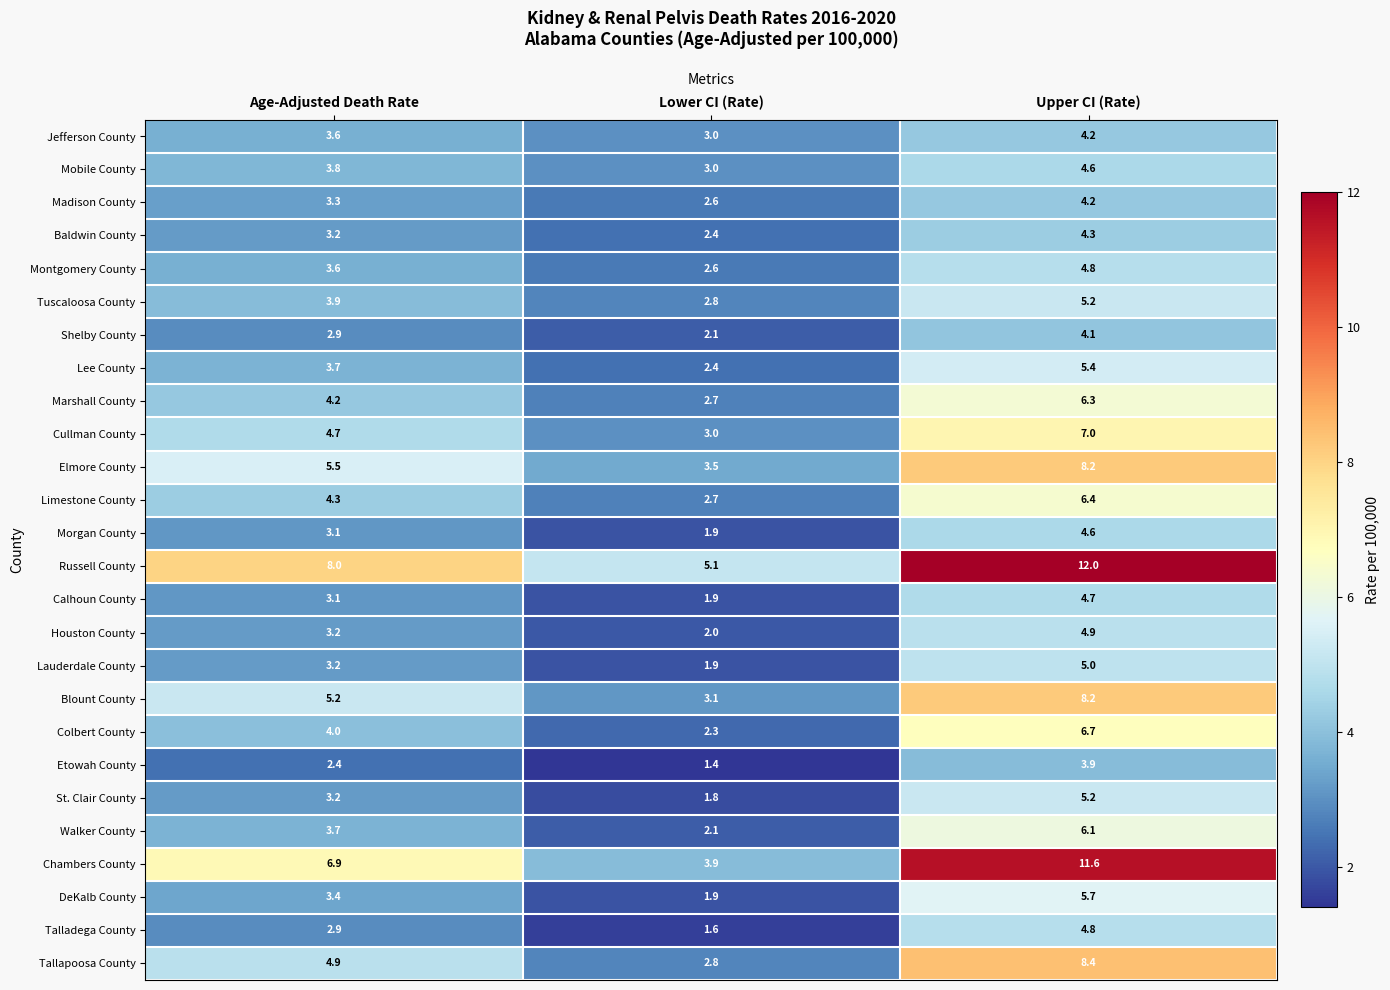

The Baldwin County series shows 4.3 at Upper CI (Rate). True or false?

True